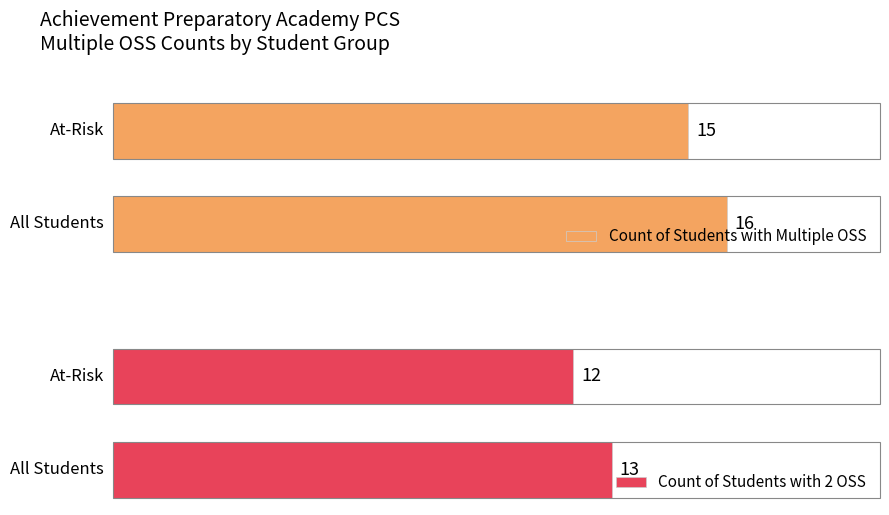

What is the difference between the highest and lowest values at 1?

3